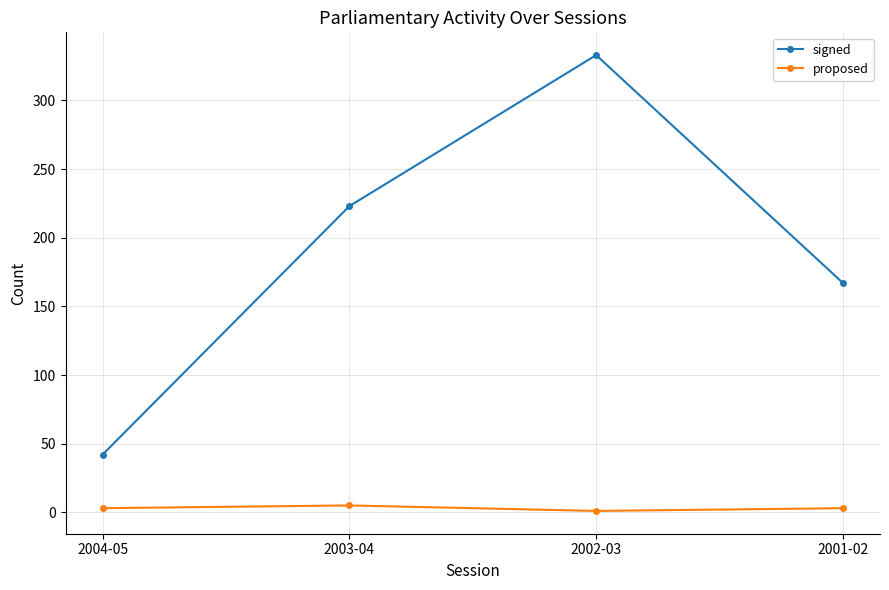

How many lines are shown in the chart?

2